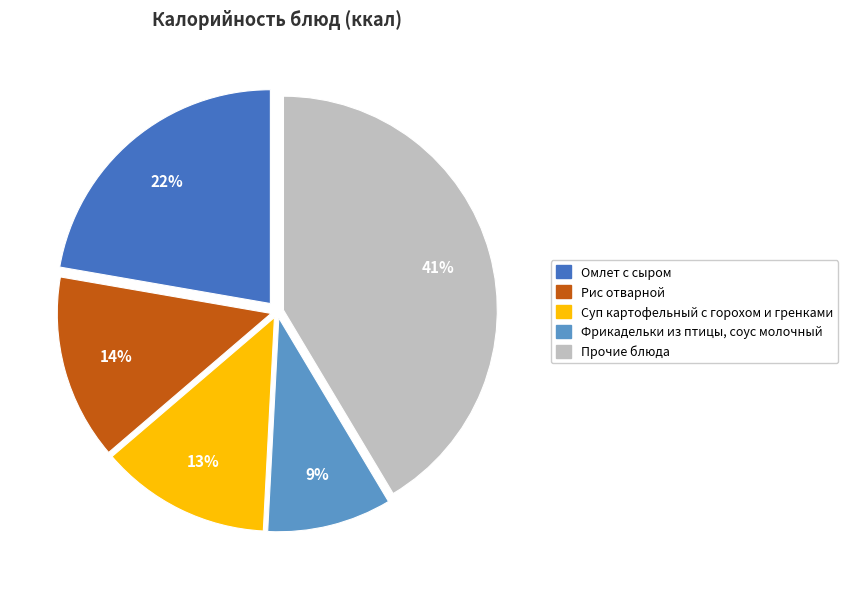

Is there any slice that represents more than half of the pie?

No